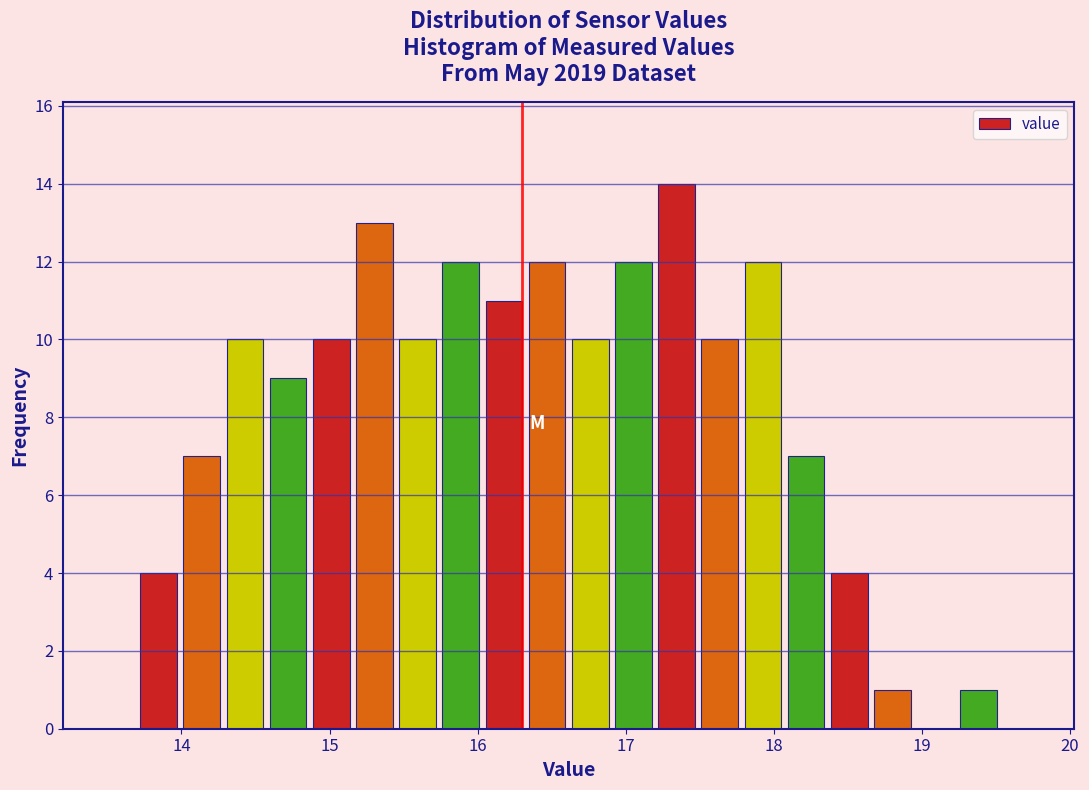

Read against the x-axis, roughly where is the centre of the tallest bar?

17.3